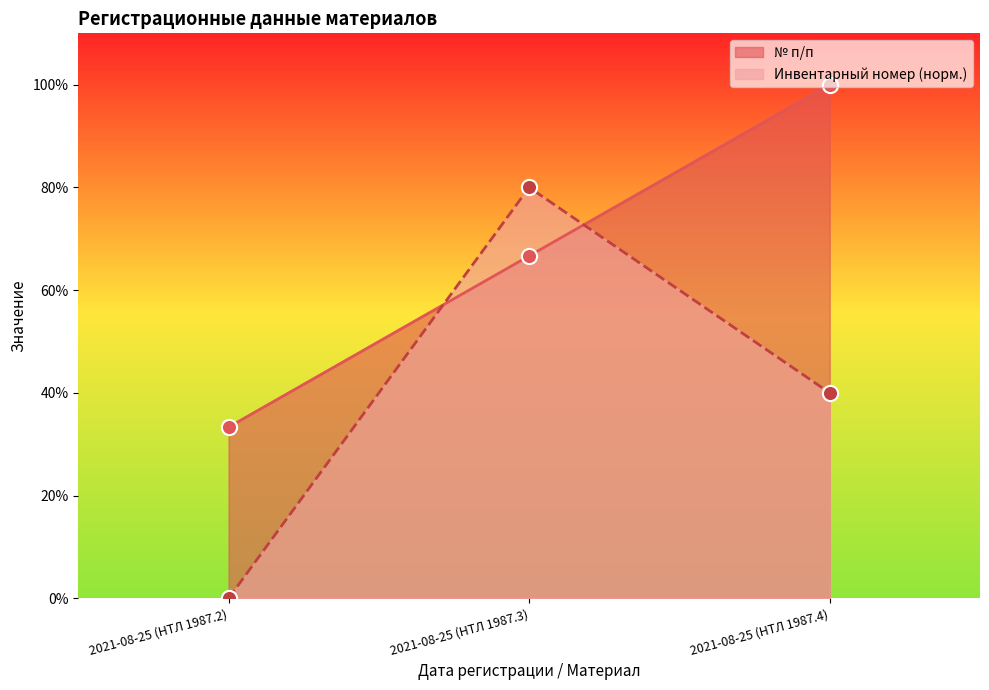

Which series has the largest total across all categories?

№ п/п